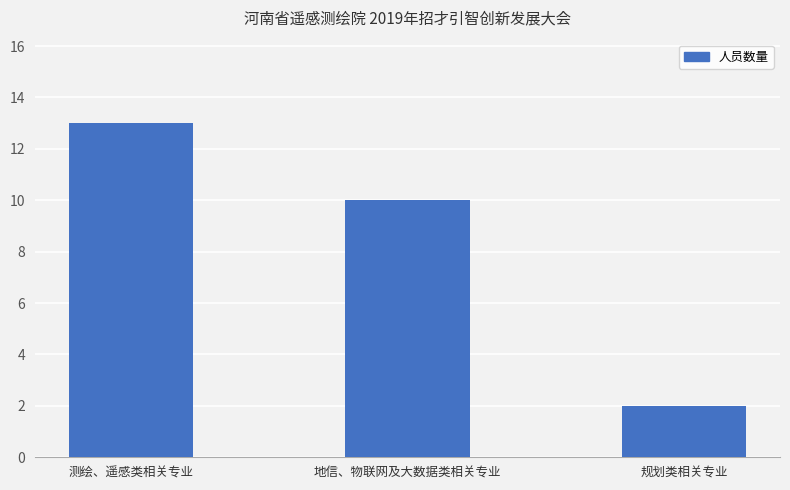

Count the number of data series in this chart.

1